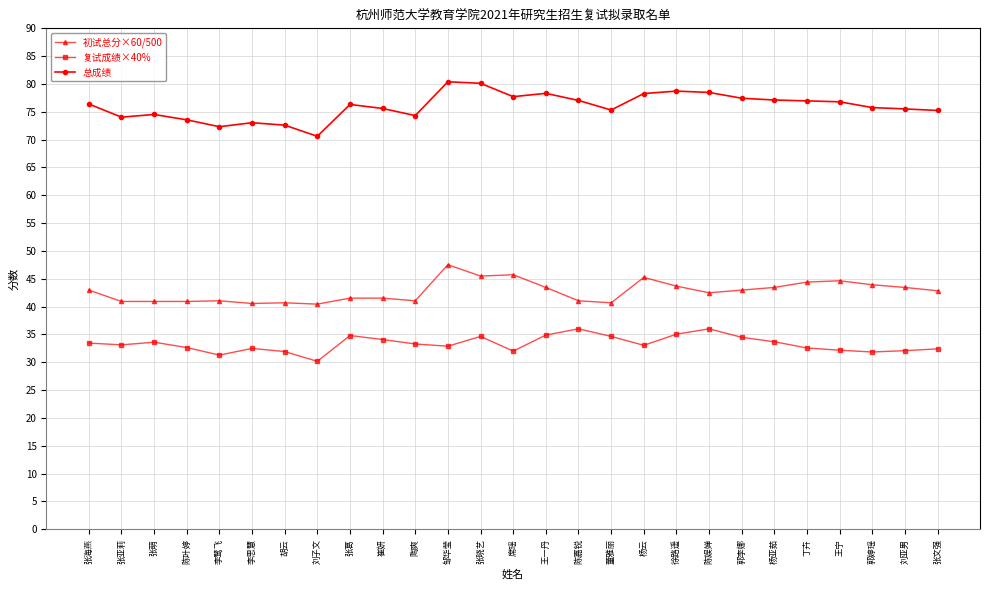

What is the difference between the maximum and second lowest values in the 总成绩 series?

8.1